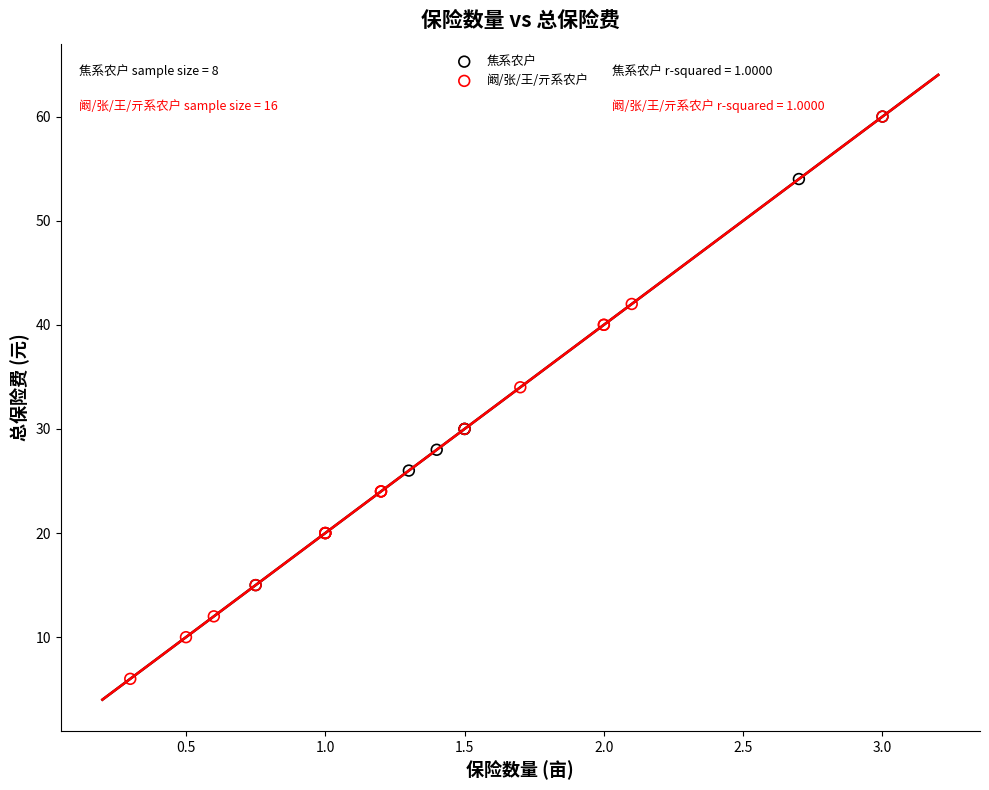

Which series reaches the minimum Y coordinate?

阚/张/王/亓系农户